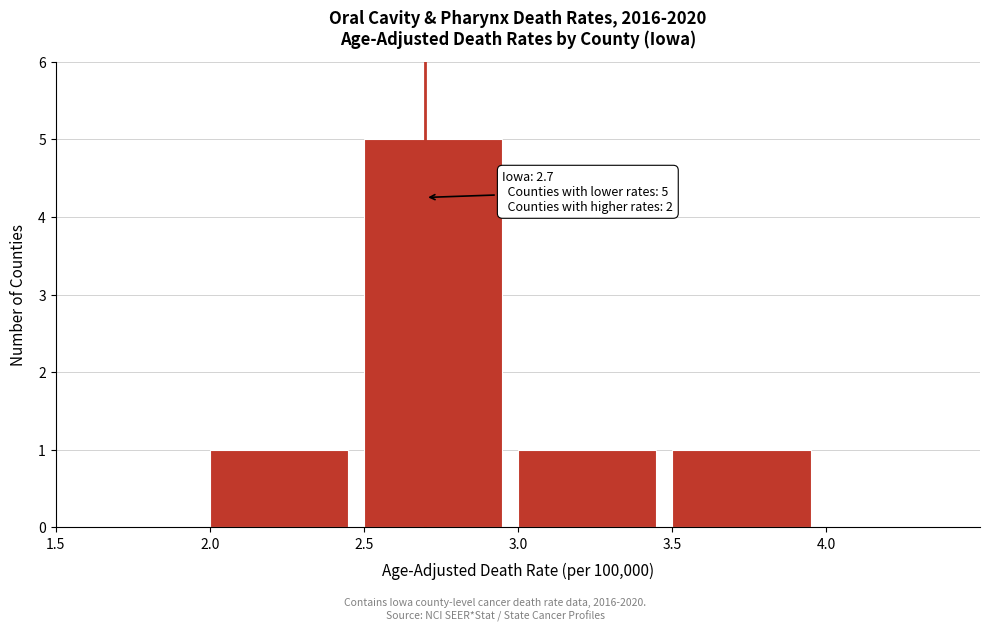

Which range on the x-axis has the tallest bar?

2.5 to 3.0